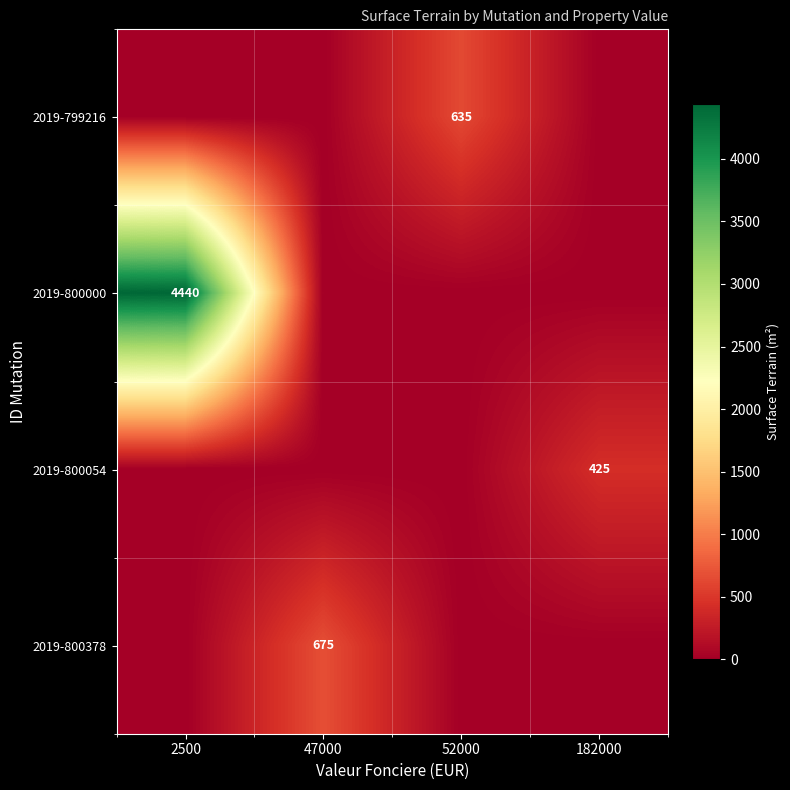

The 2019-800054 series shows 425 at 182000. True or false?

True